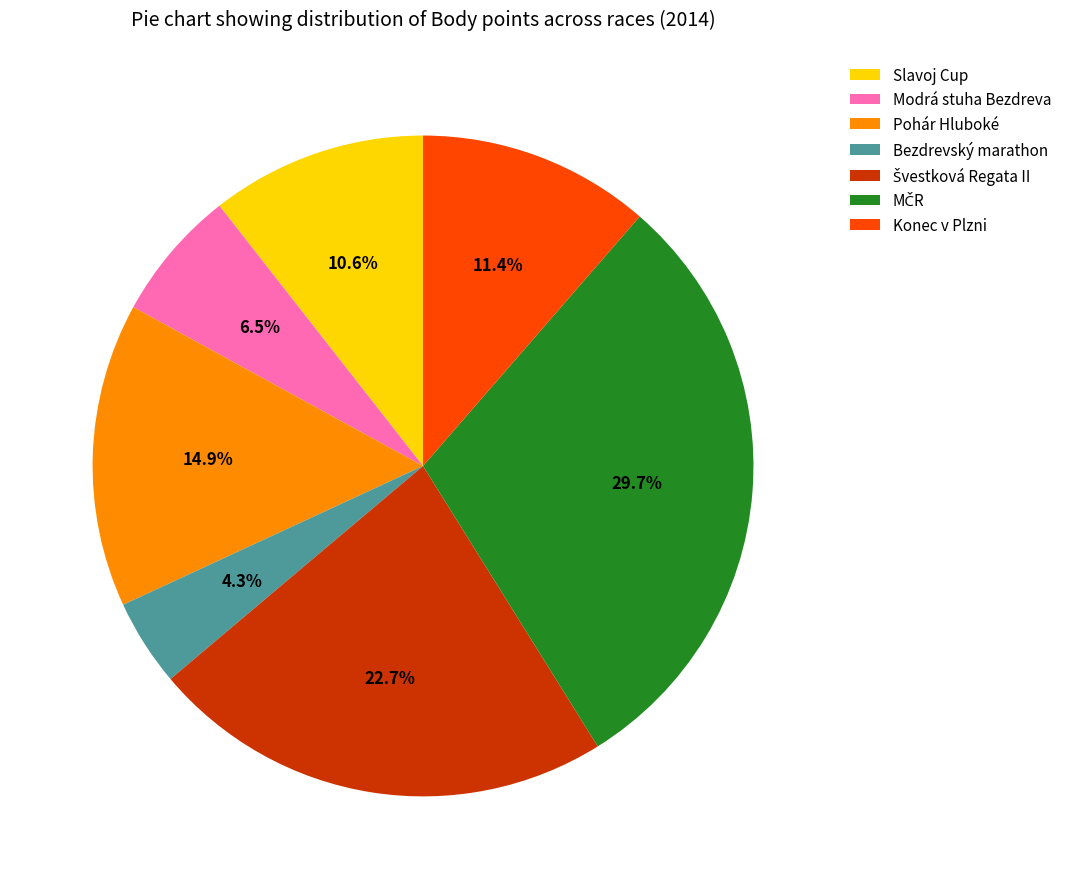

How much of the chart is everything except Konec v Plzni?

88.6%